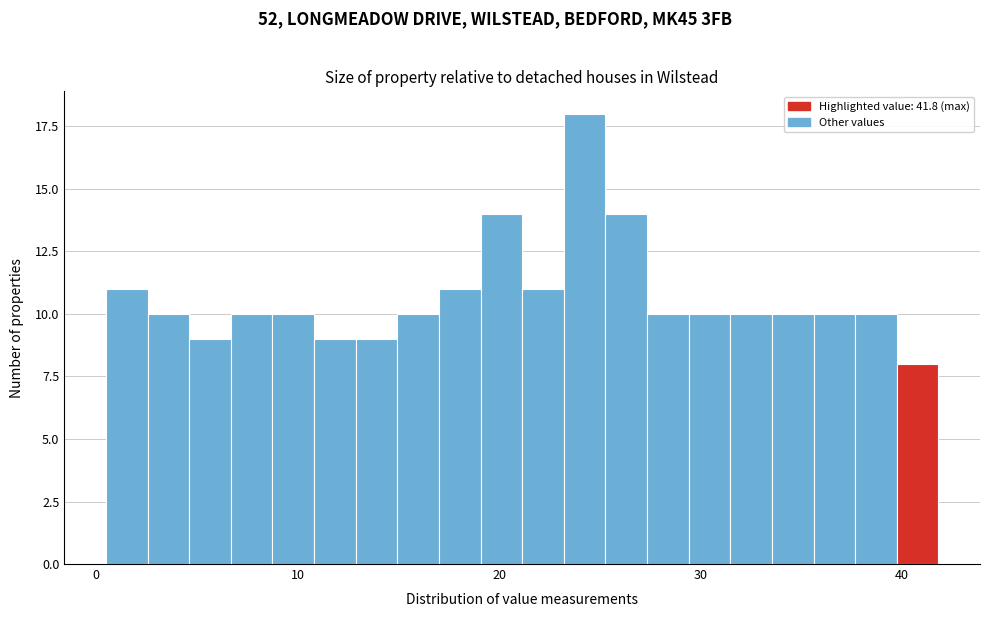

Read against the x-axis, roughly where is the centre of the tallest bar?

24